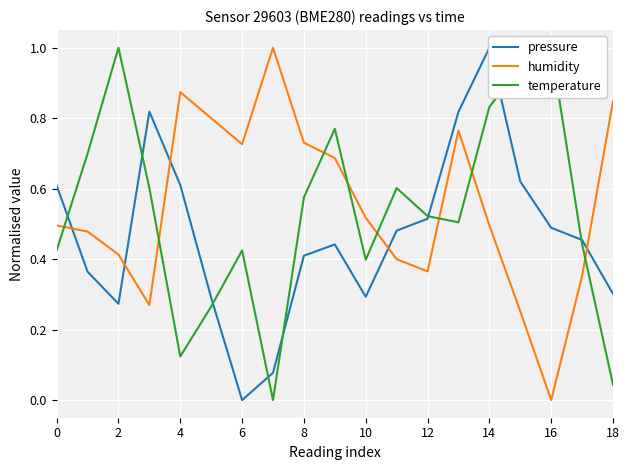

What is the value of the humidity point at the 1st from the left?

0.5